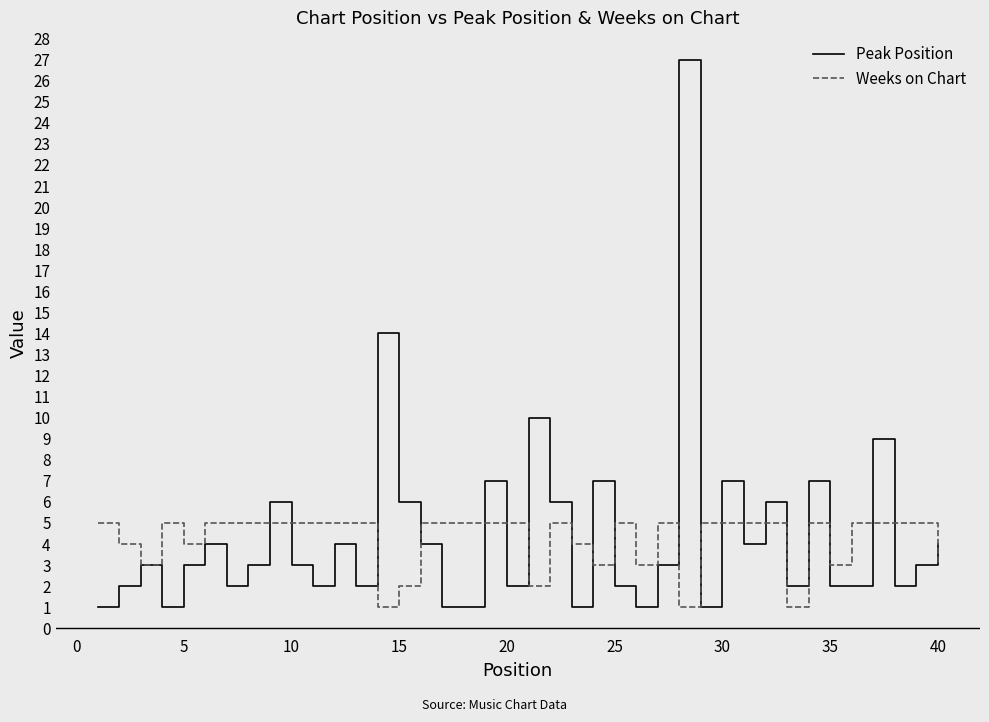

What is the maximum value for Peak Position?

27